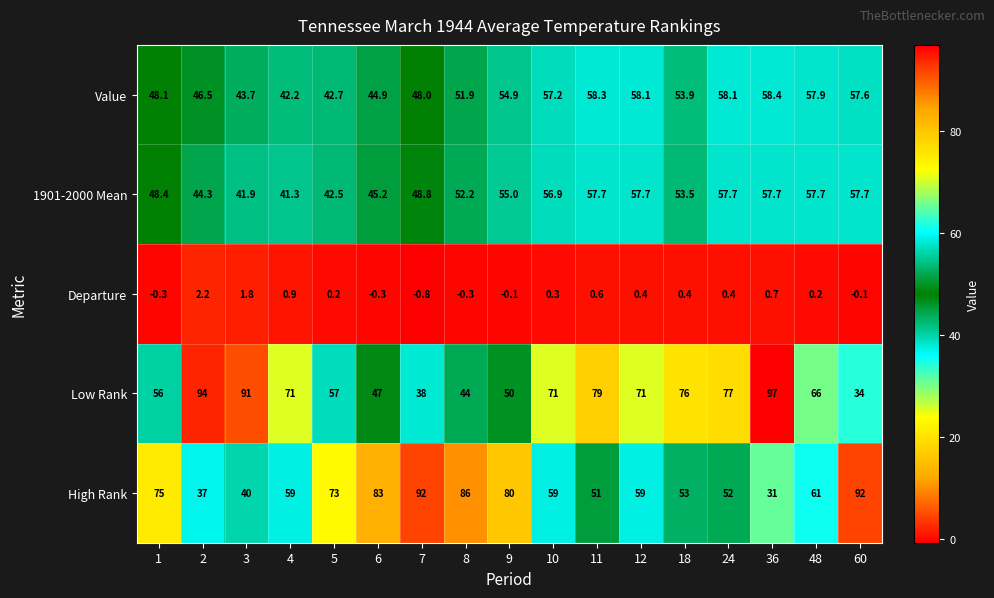

The High Rank series shows 77.8 at 10. True or false?

False